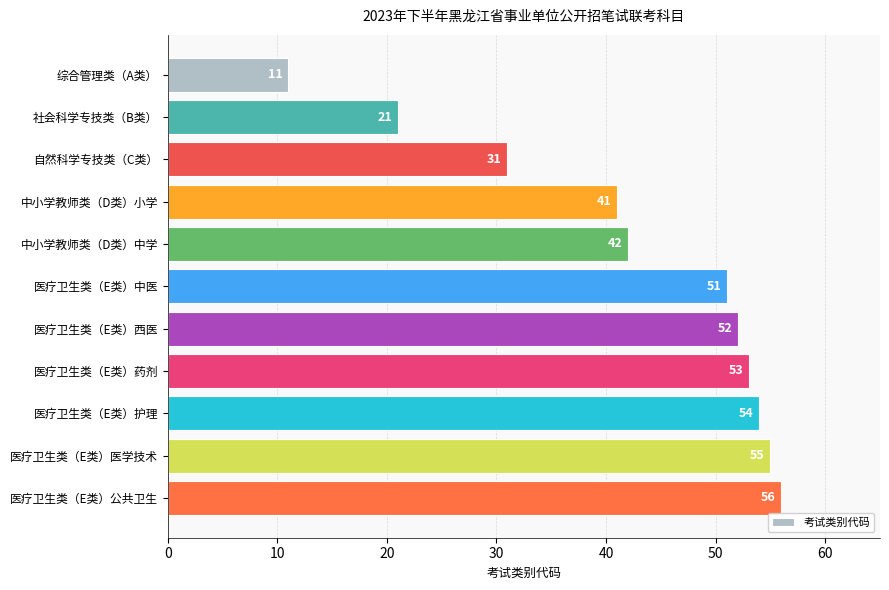

What is the approximate value at 医疗卫生类（E类）医学技术, to the nearest 5?

55